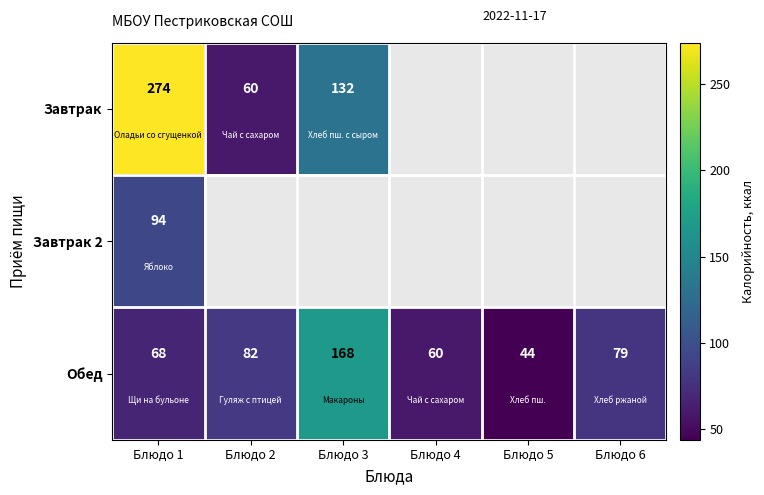

The value of Обед at Блюдо 2 is 82. True or false?

True